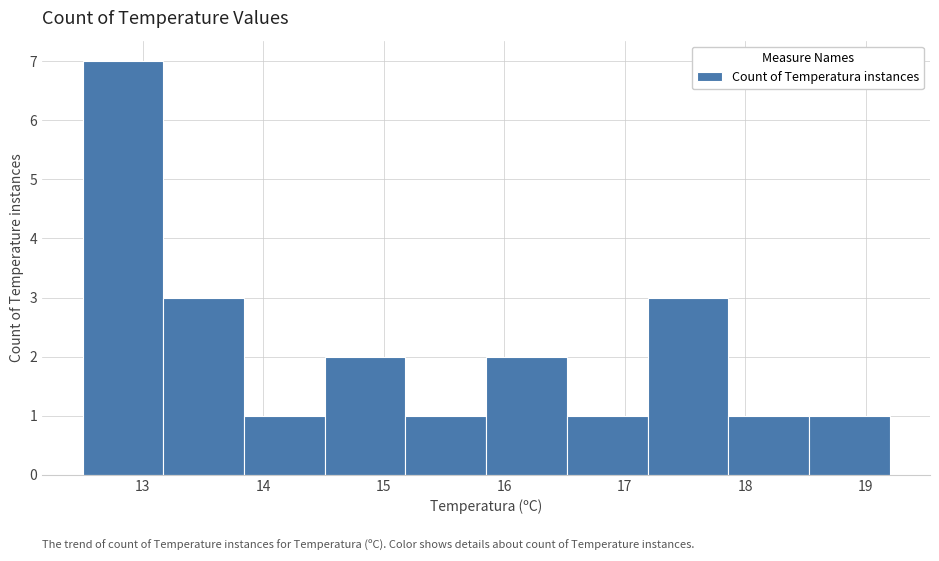

Reading left to right, transcribe this chart: for each bar, give the range it covers on the x-axis and its height. Neither the bar edges nor the heights are printed on the chart, so give them approximately, as read against the axes.

12.50 to 13.17: 7
13.17 to 13.84: 3
13.84 to 14.51: 1
14.51 to 15.18: 2
15.18 to 15.85: 1
15.85 to 16.52: 2
16.52 to 17.19: 1
17.19 to 17.86: 3
17.86 to 18.53: 1
18.53 to 19.20: 1